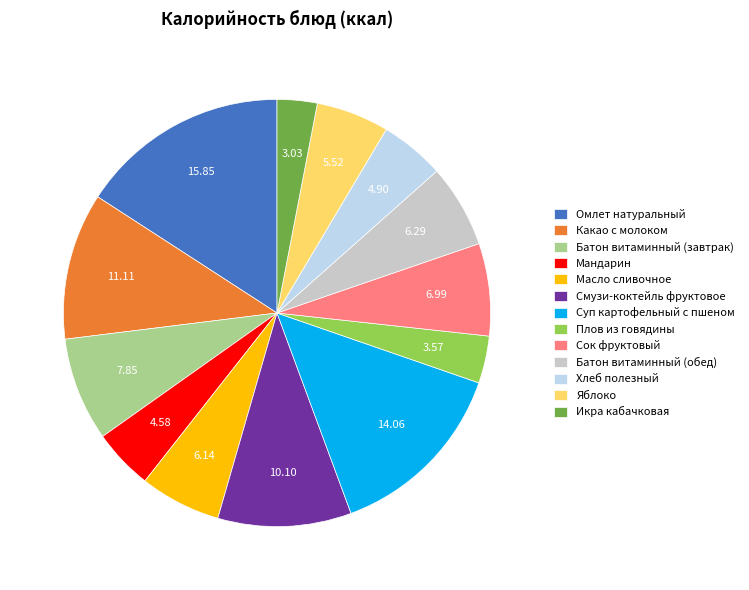

Do Батон витаминный (обед) and Хлеб полезный together represent more than half of the pie?

No